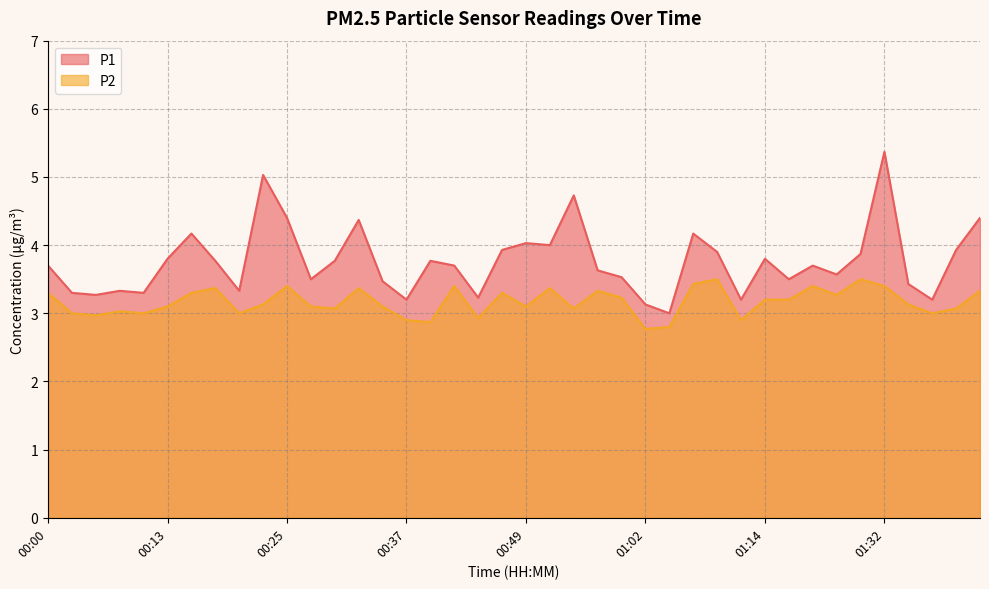

Which series has the widest spread of values?

P1